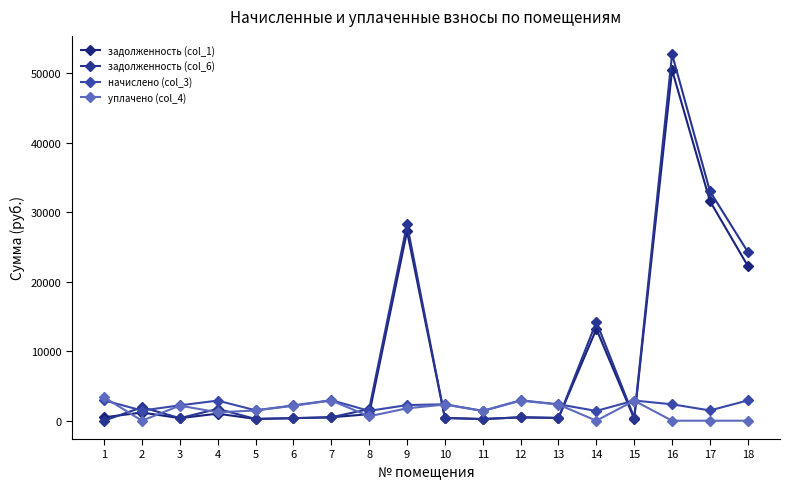

True or false: задолженность (col_1) and уплачено (col_4) cross at least once.

True